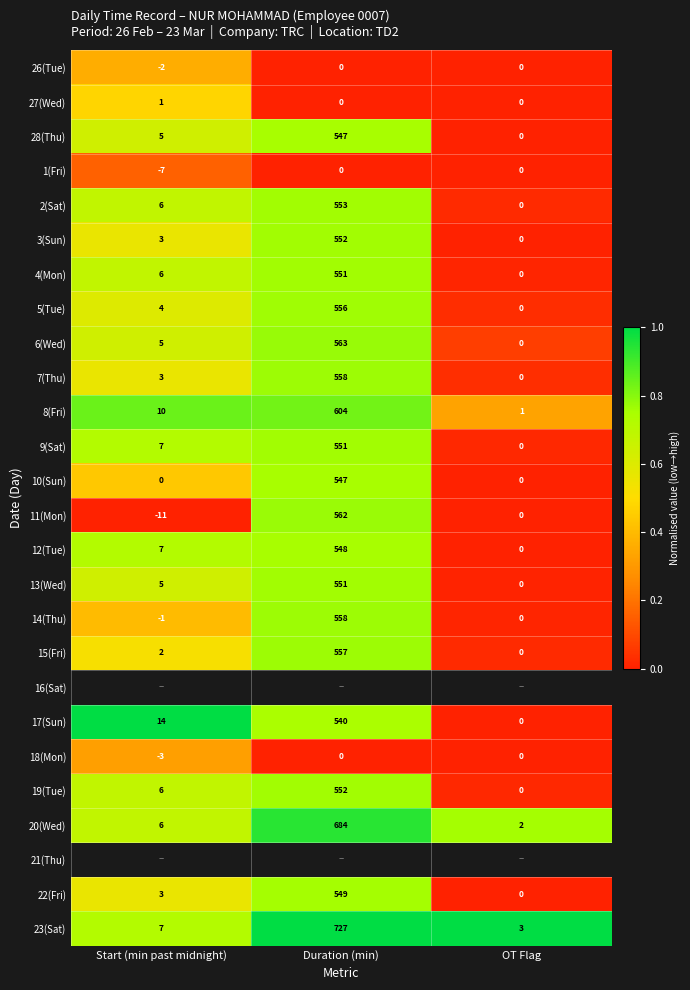

Which category has the lowest value in the 12(Tue) series?

OT Flag